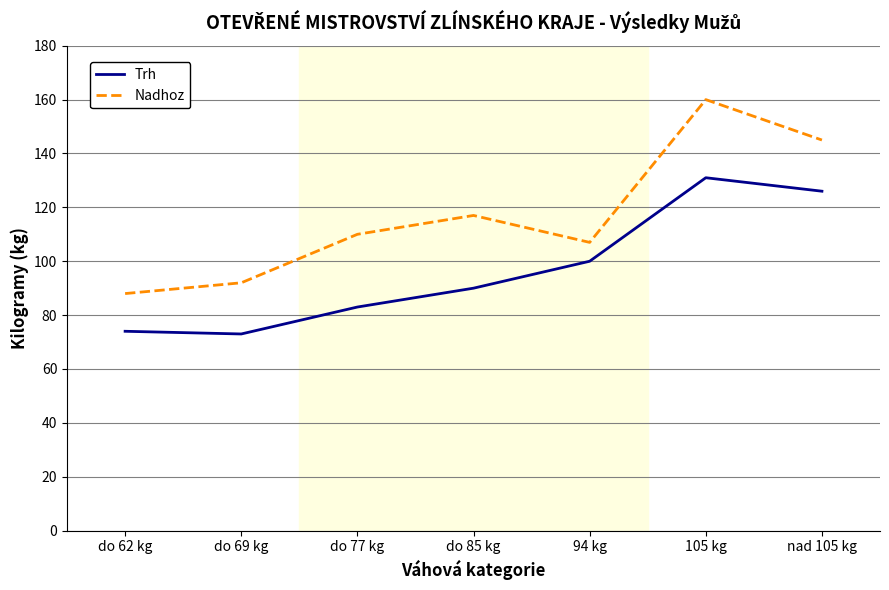

Rank the series by their average value, from highest to lowest.

Nadhoz, Trh